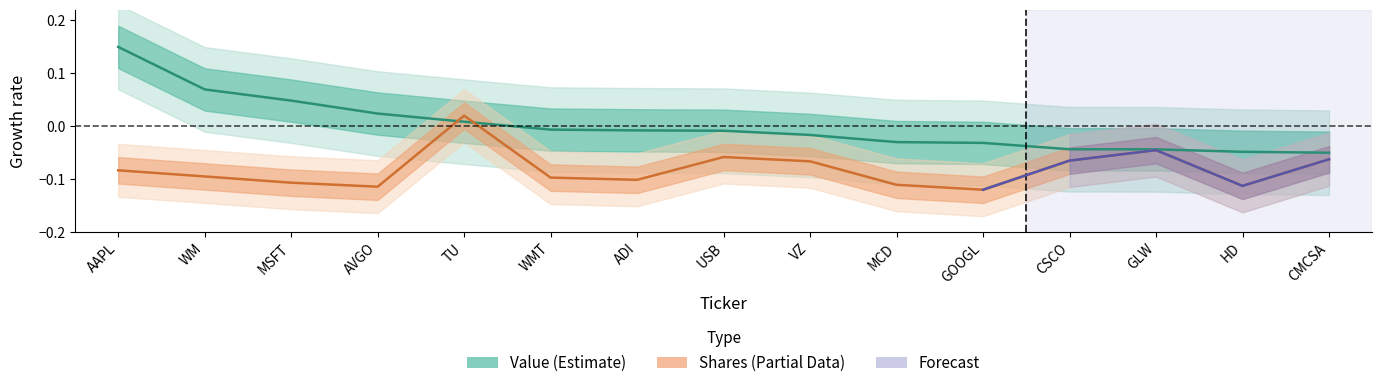

Is it true that Shares (Partial Data) equals -0.1 at VZ?

True